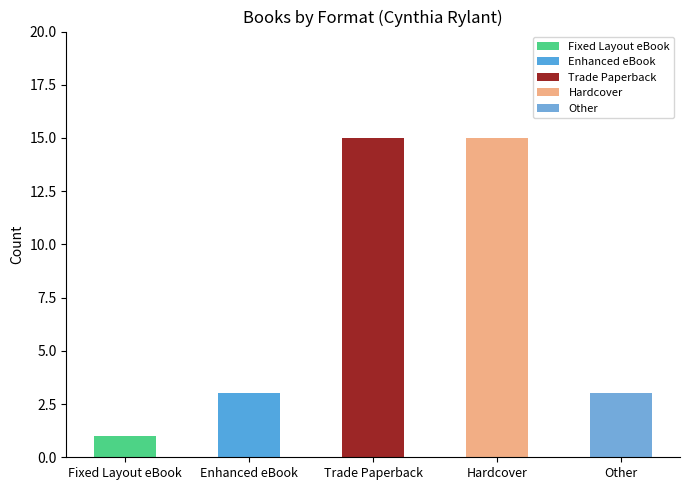

Count the number of categories in the chart.

5